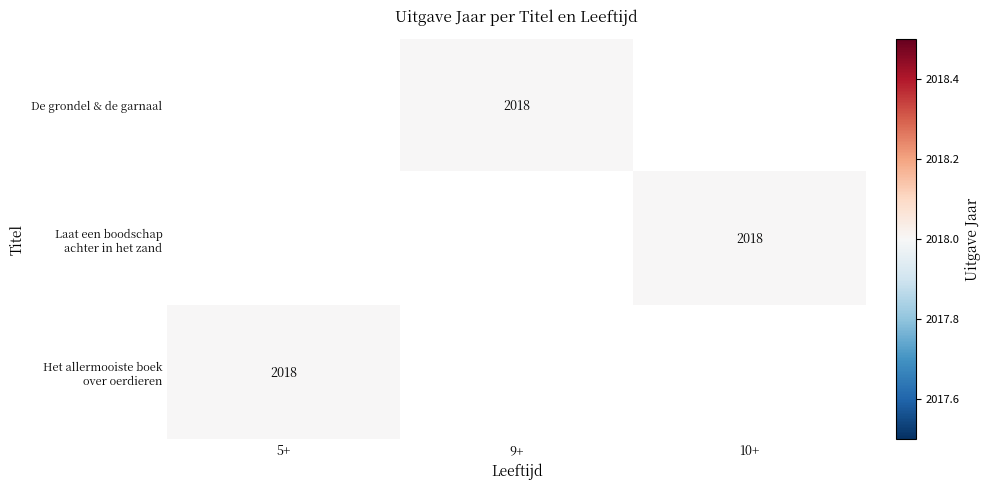

What is the smallest value displayed?

2018.0